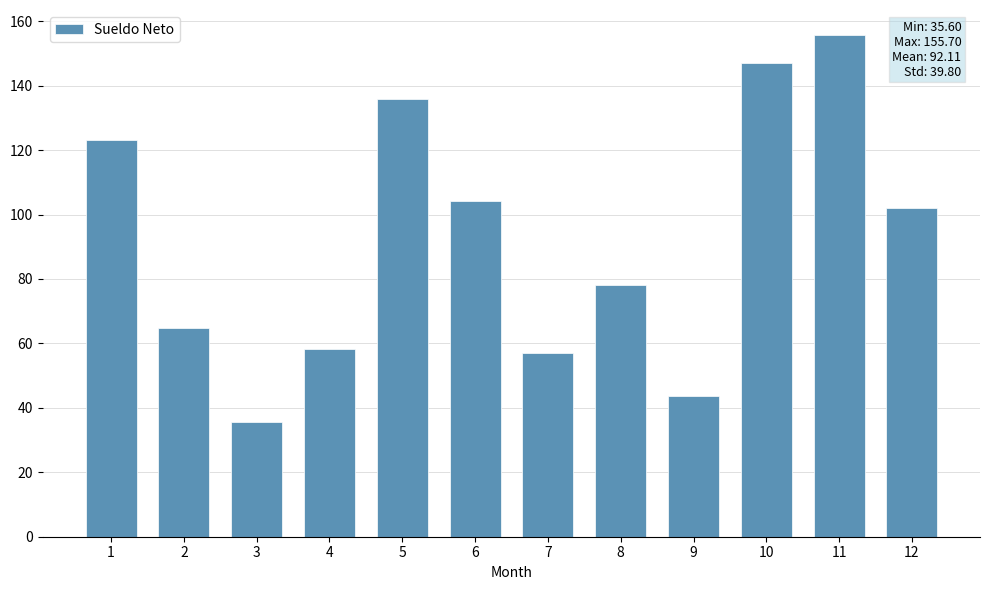

At which category does the chart reach its minimum across all series?

3